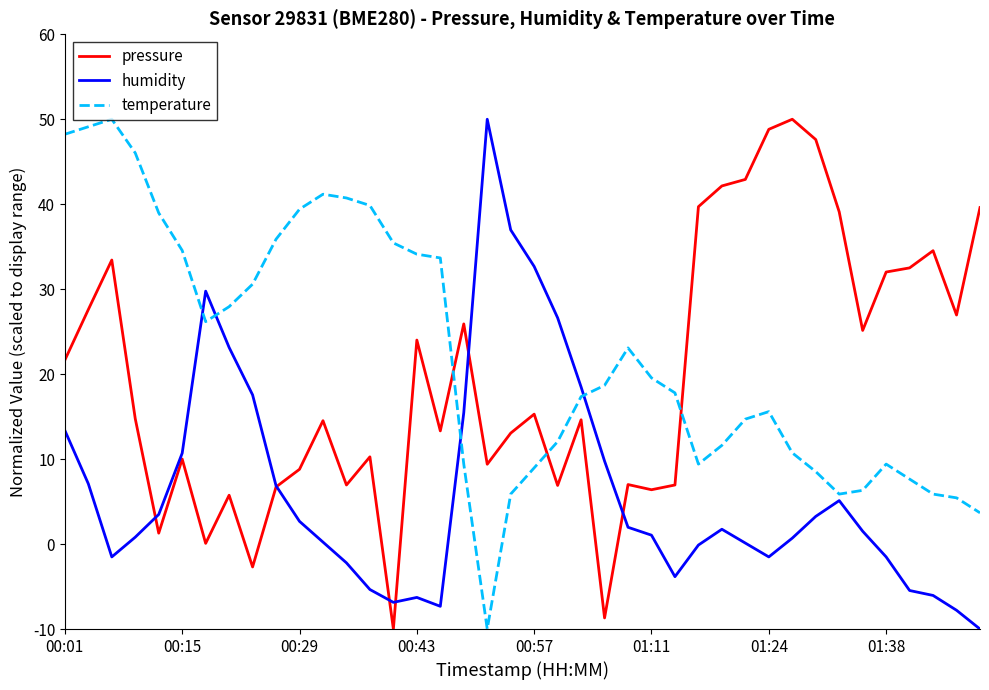

What is the greatest value displayed?

50.0